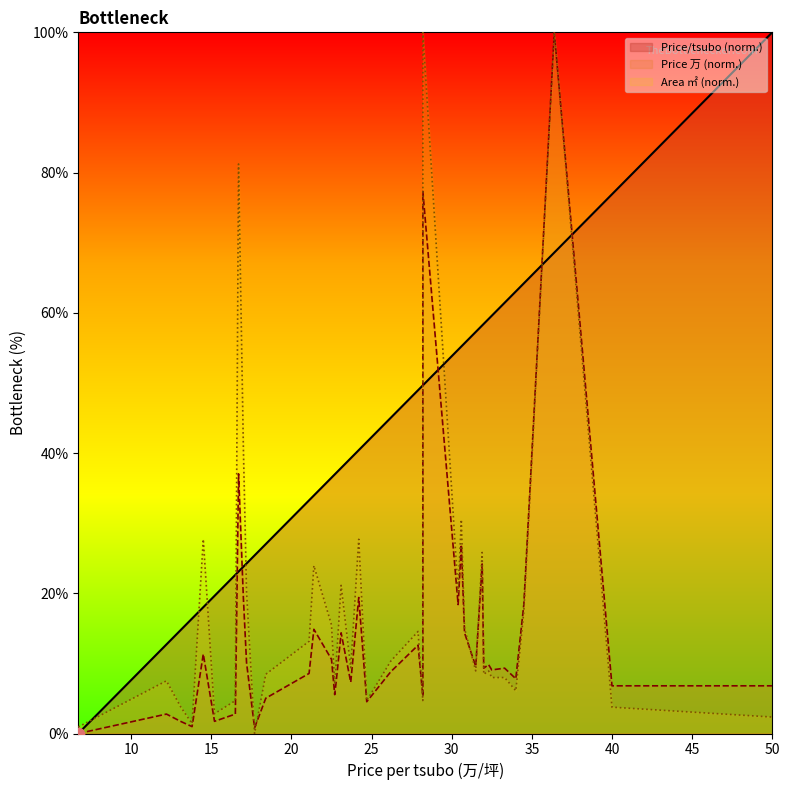

At which category is the sum across all series the highest?

36.4